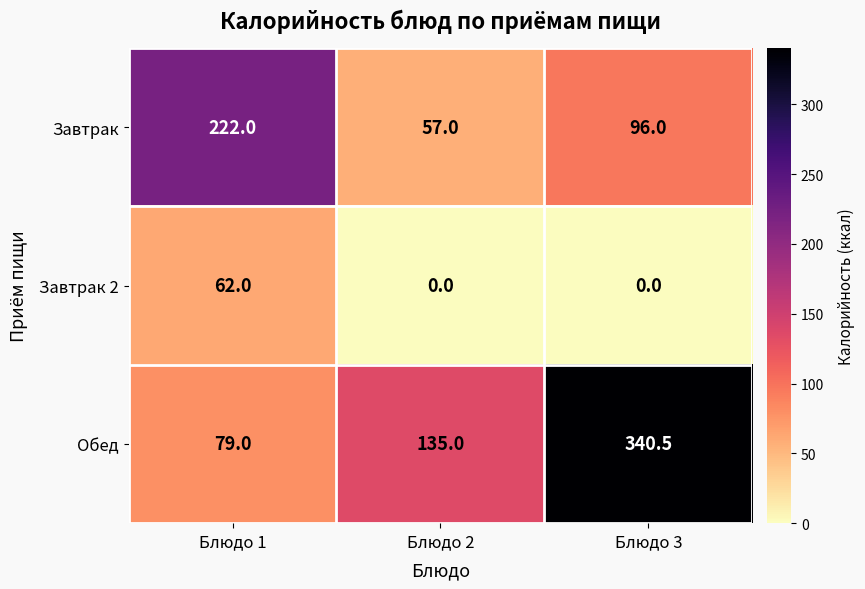

Which series has the largest range (max minus min)?

Обед